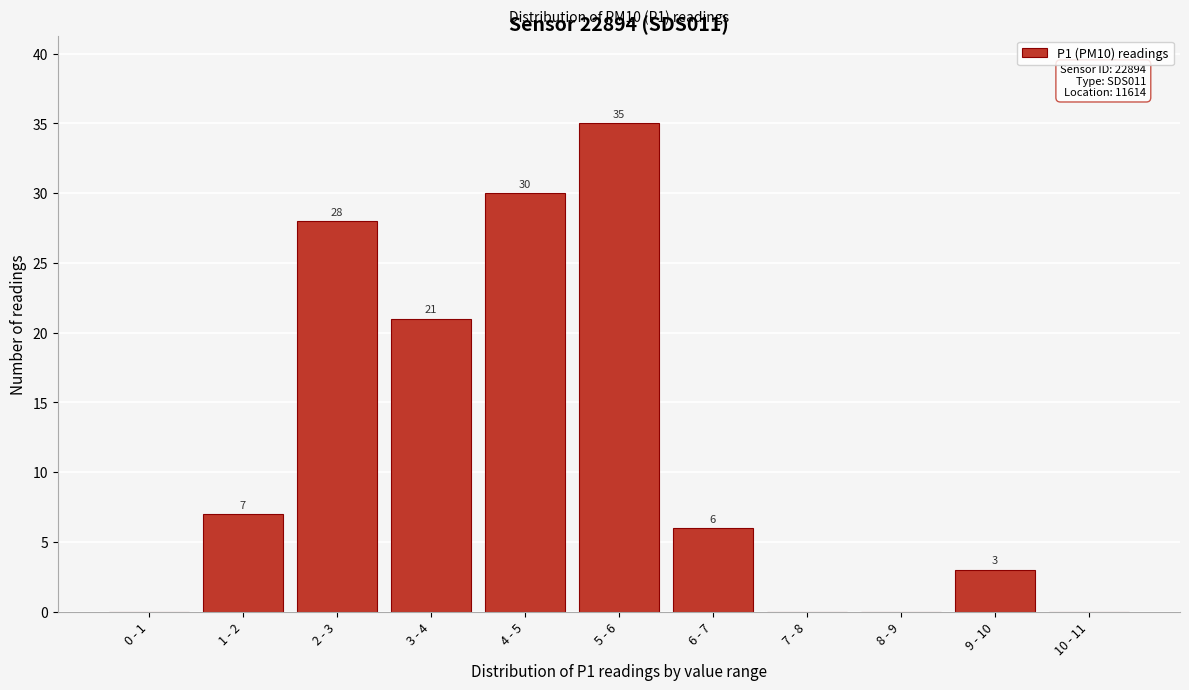

Reading left to right, extract all data points from this chart.

0 - 1=0	1 - 2=7	2 - 3=28	3 - 4=21	4 - 5=30	5 - 6=35	6 - 7=6	7 - 8=0	8 - 9=0	9 - 10=3	10 - 11=0